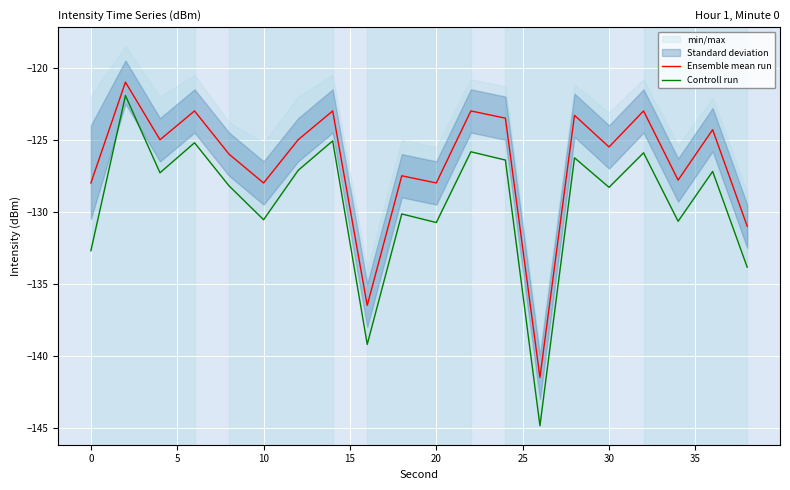

True or false: Ensemble mean run and Controll run cross at least once.

False